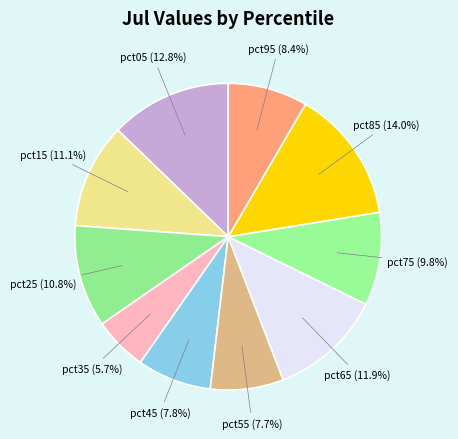

Count the number of slices in the pie.

10